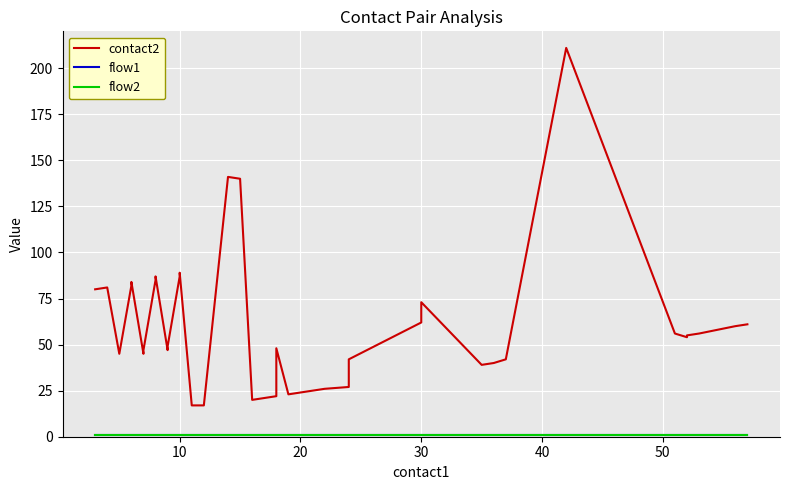

True or false: flow1 and flow2 intersect in this chart.

False